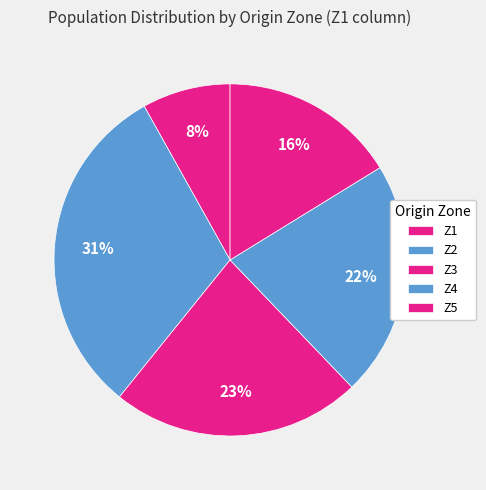

Is there a majority slice in this chart?

No